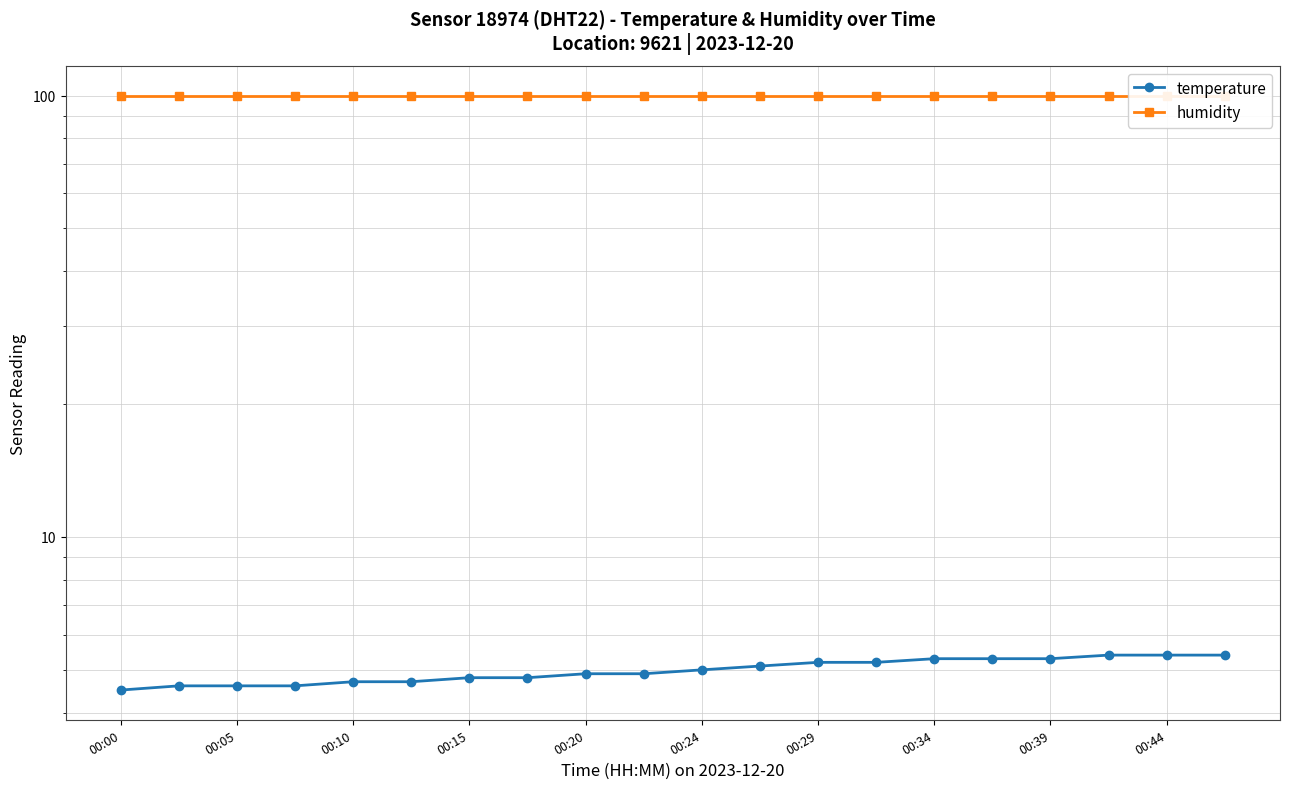

Is this an area chart (filled region under the line)?

No